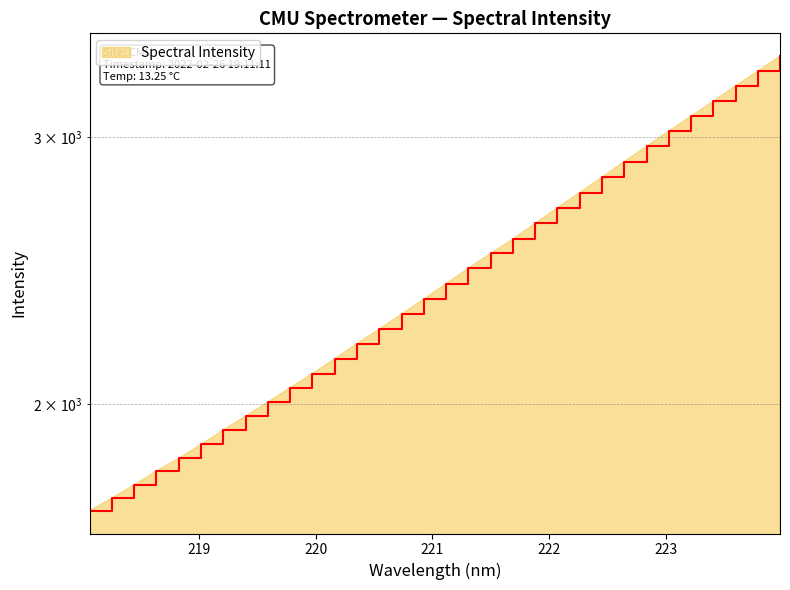

True or false: there are more than 2 points higher than both neighbors.

False